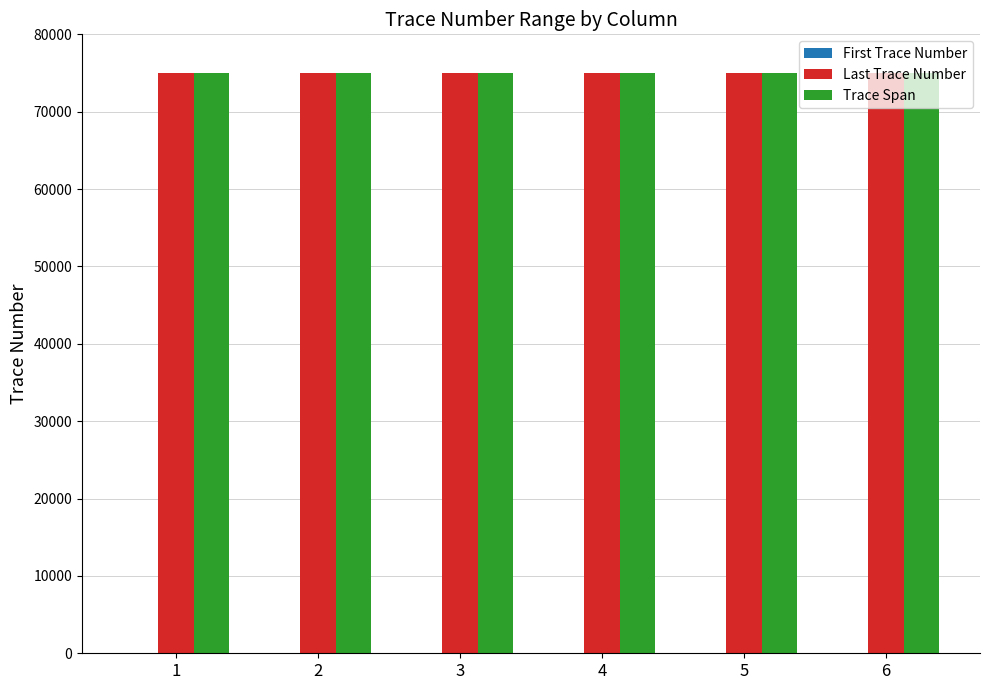

Count the number of data series in this chart.

3